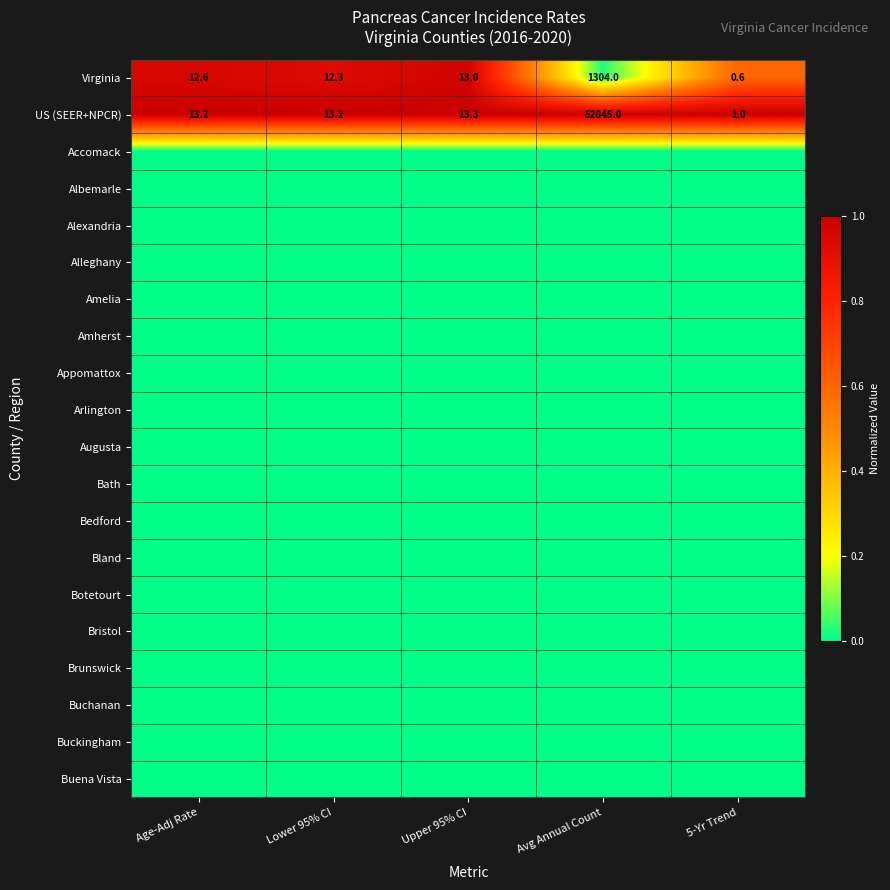

What is the sum of all Virginia values?

1342.5